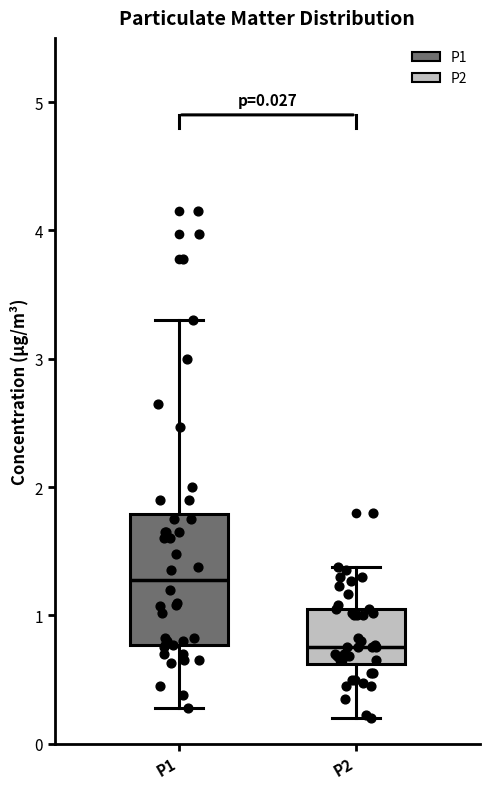

Which box's median line is the highest?

P1